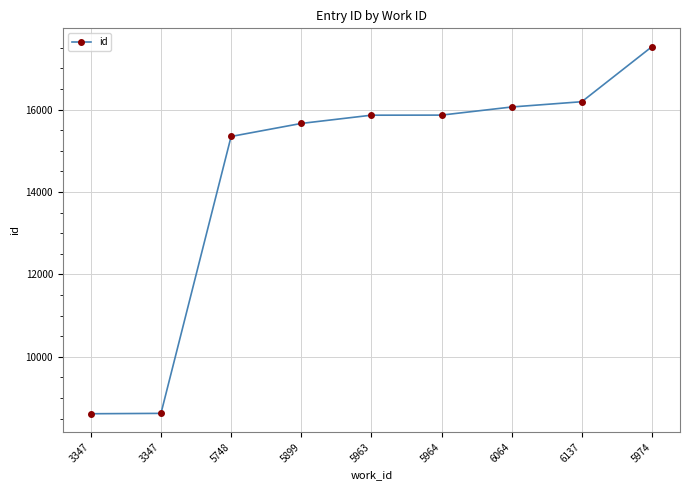

How many lines are shown in the chart?

1